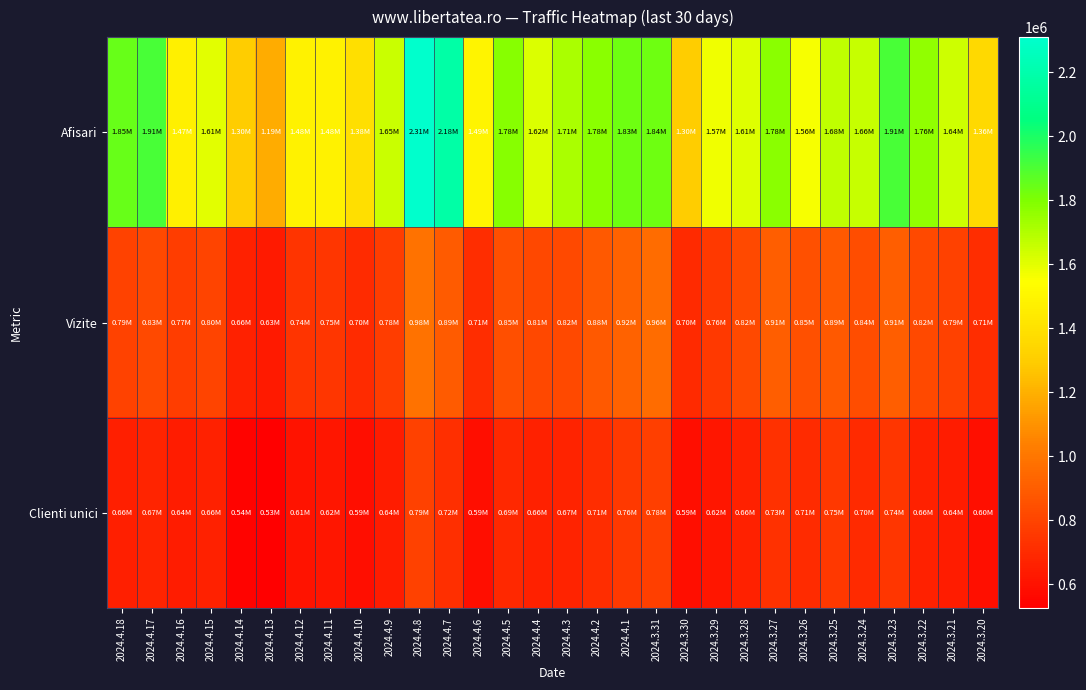

Rank the series by their maximum value, from lowest to highest.

Clienti unici, Vizite, Afisari